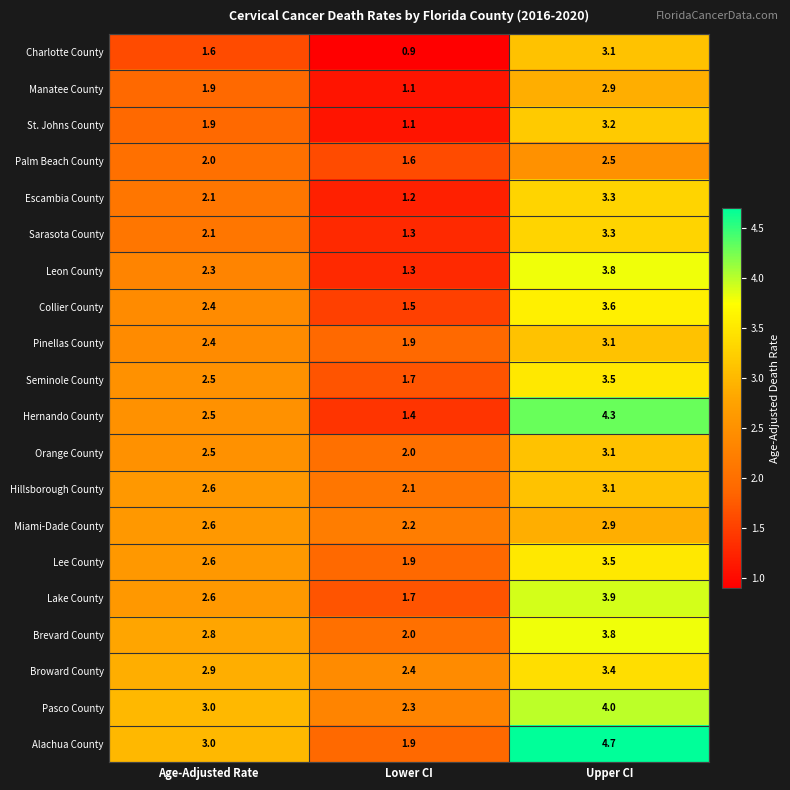

Which series changed the most between Age-Adjusted Rate and Upper CI?

Hernando County